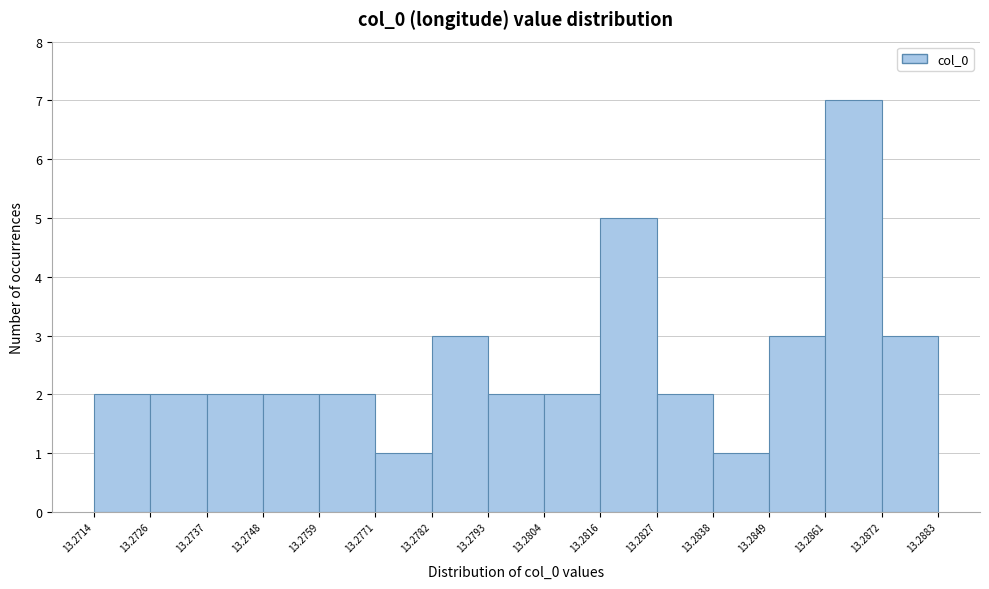

How tall is the bar that spans 13.2771 to 13.2782 on the x-axis? The values are not printed on the chart, so give them approximately, as read against the axis.

1